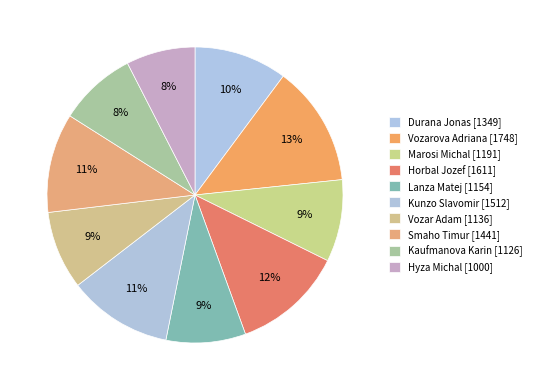

What percentage is the Marosi Michal [1191] slice, to the nearest percent?

9%